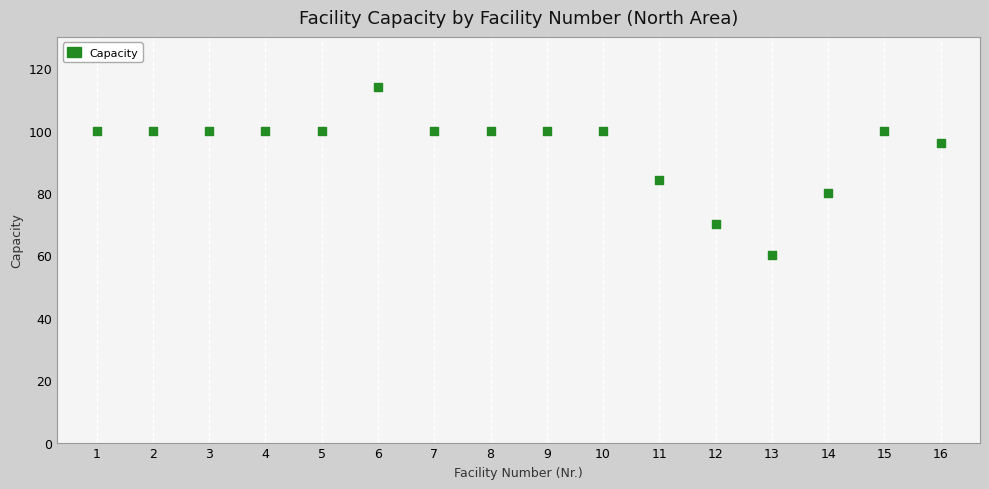

What is the range of X values (max minus min)?

15